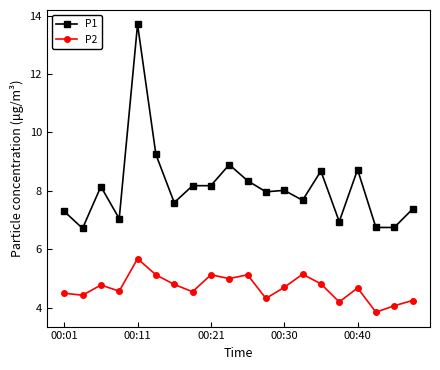

True or false: P2 and P1 cross at least once.

False